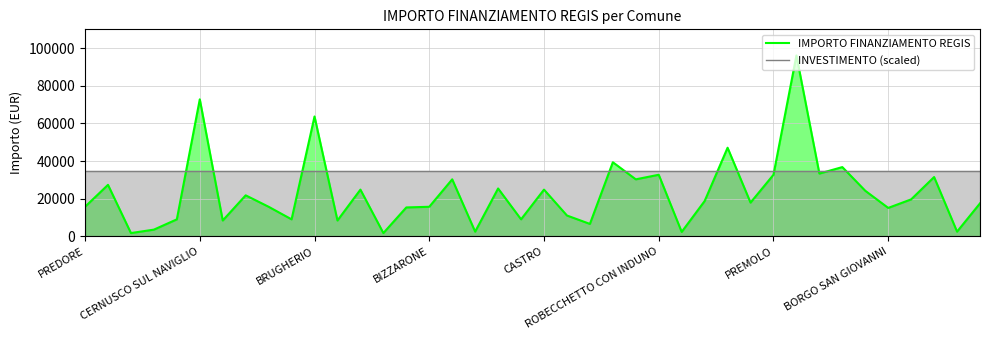

How many data points does each series have?

40